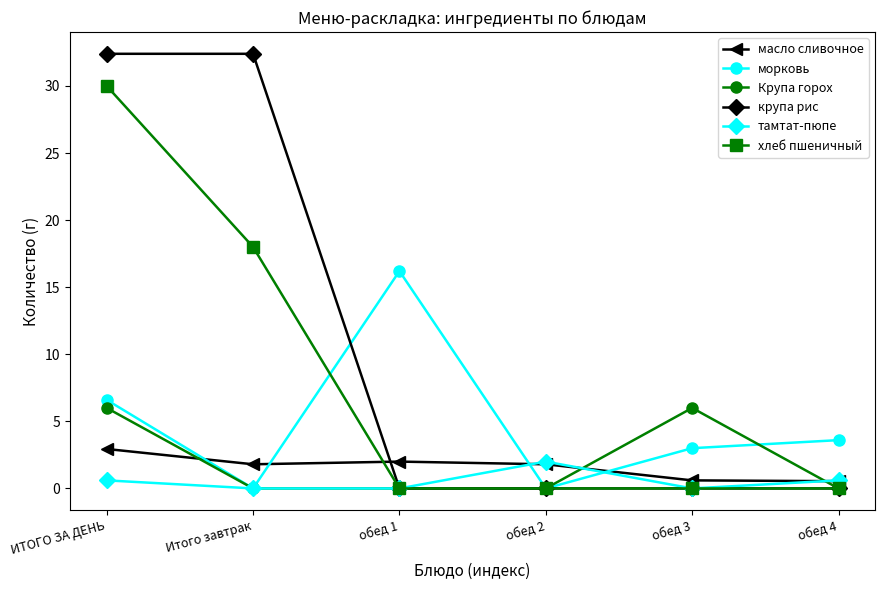

True or false: крупа рис has a value of 32.4 at ИТОГО ЗА ДЕНЬ.

True